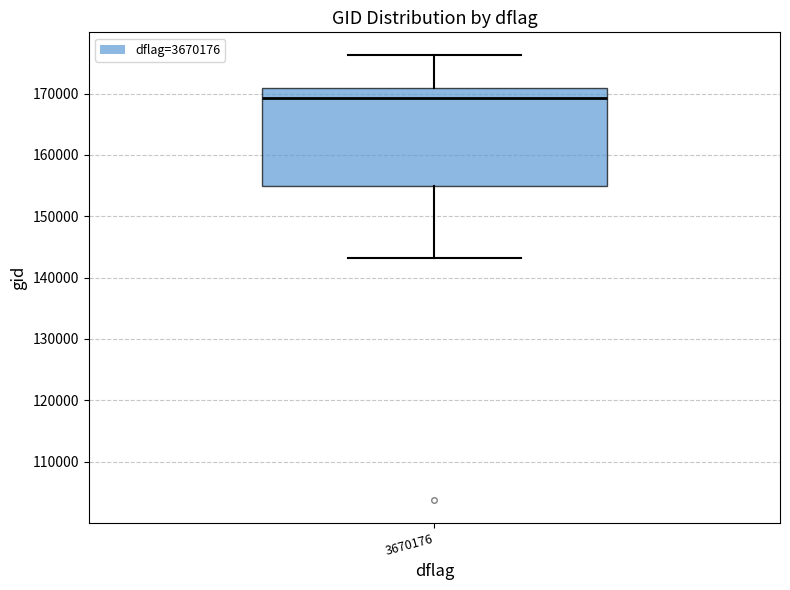

Read this box plot against the y-axis: the position of the median line, the range covered by the box, and the ends of both whiskers. The values are not printed on the chart, so give them approximately, as read against the axis.

median 169000, box 155000 to 171000, whiskers 143000 to 176000